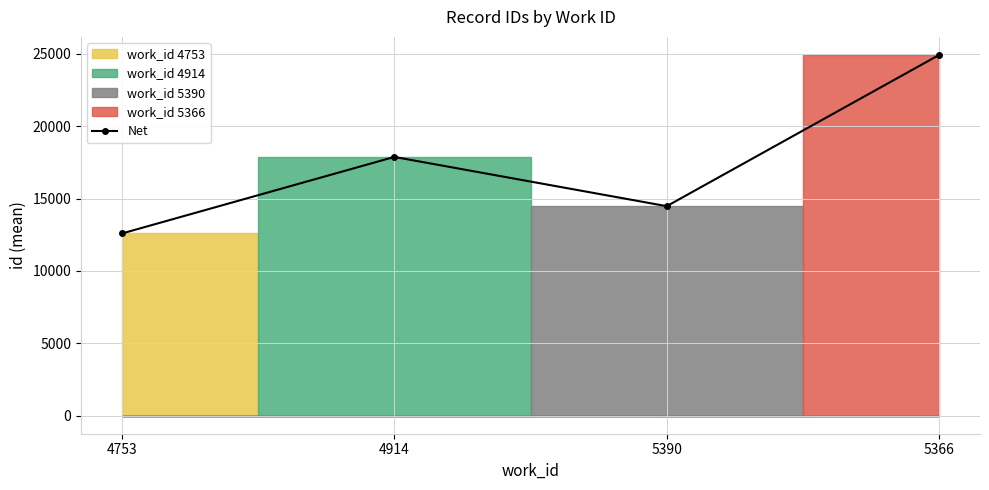

What is the difference between the maximum and second lowest values?

10451.0